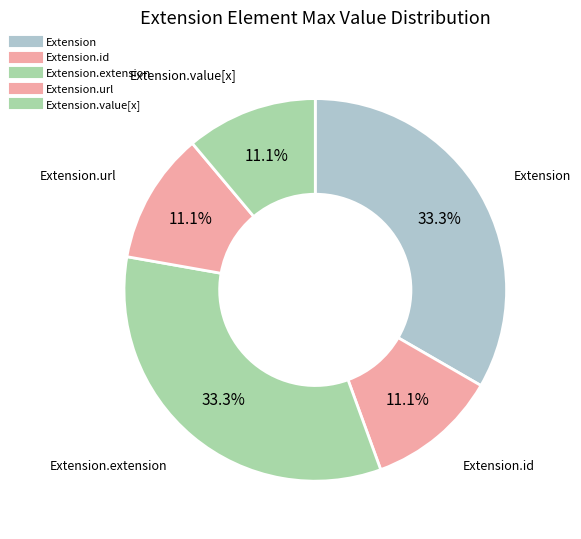

How many slices are in this pie chart?

5